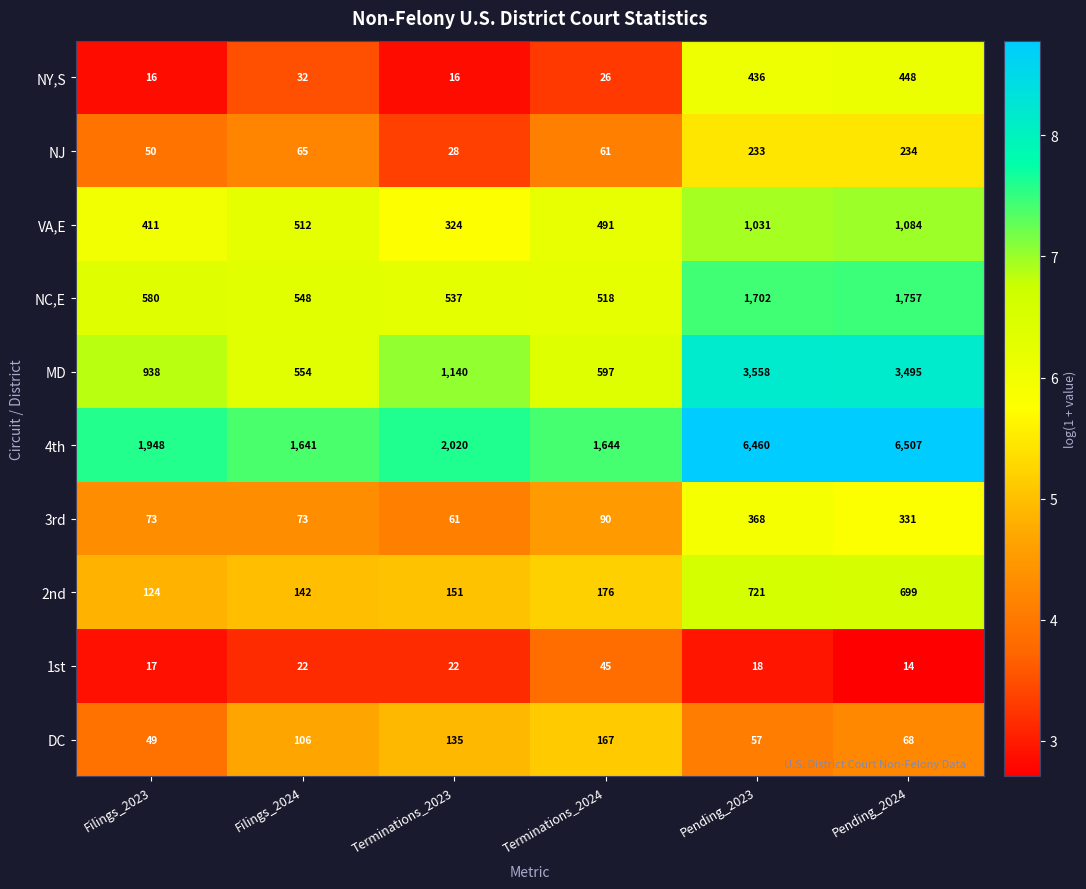

Where is 2nd nearest to the value 422?

Terminations_2024